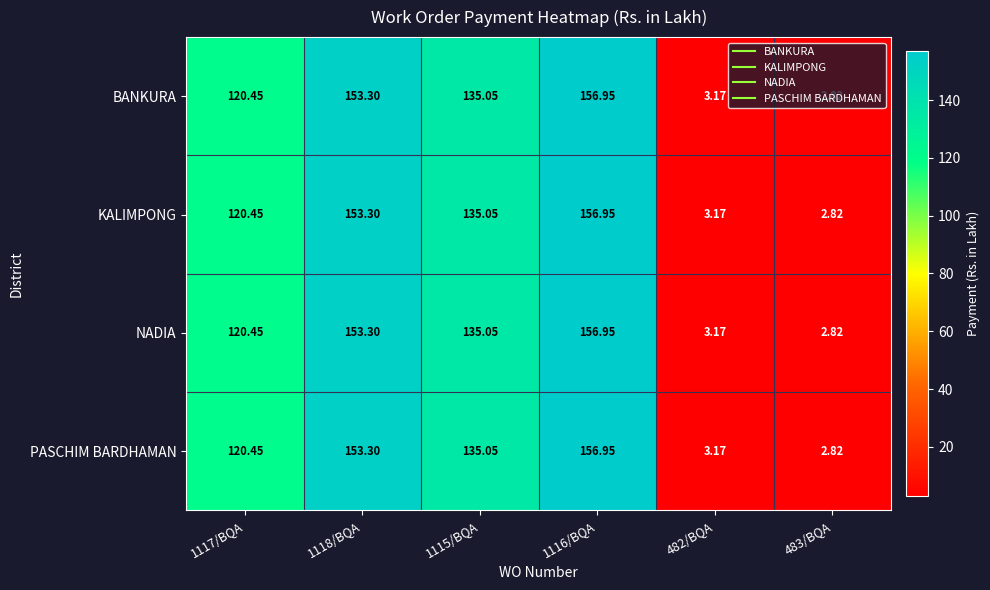

Reading right to left, list all the values displayed in this chart.

BANKURA: 483/BQA=2.8	482/BQA=3.2	1116/BQA=156.9	1115/BQA=135.1	1118/BQA=153.3	1117/BQA=120.5
KALIMPONG: 483/BQA=2.8	482/BQA=3.2	1116/BQA=156.9	1115/BQA=135.1	1118/BQA=153.3	1117/BQA=120.5
NADIA: 483/BQA=2.8	482/BQA=3.2	1116/BQA=156.9	1115/BQA=135.1	1118/BQA=153.3	1117/BQA=120.5
PASCHIM BARDHAMAN: 483/BQA=2.8	482/BQA=3.2	1116/BQA=156.9	1115/BQA=135.1	1118/BQA=153.3	1117/BQA=120.5